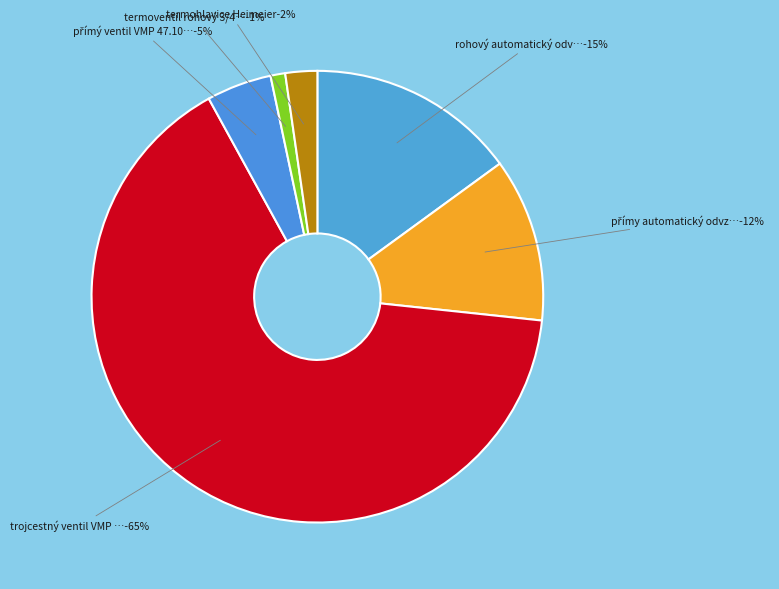

The rohový automatický odvzdušňovací ventil slice represents 15% of the pie. True or false?

True